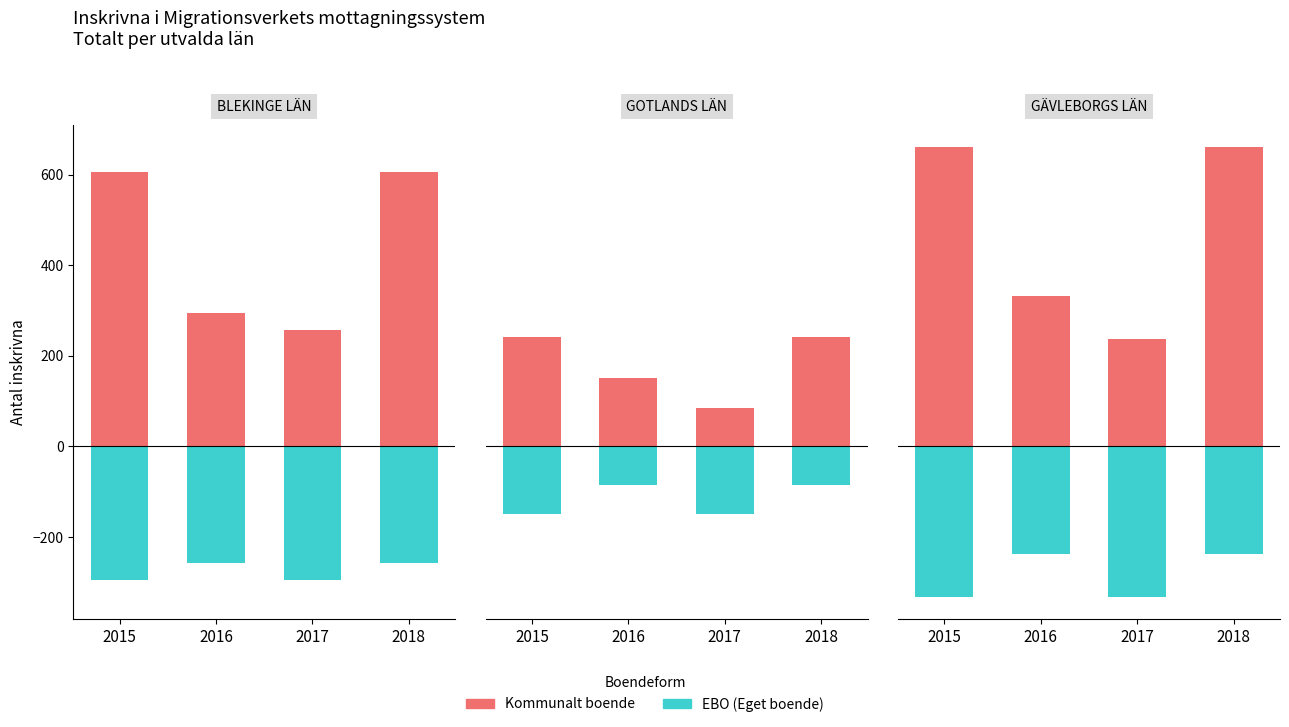

At which category is the sum across all series the highest?

2018